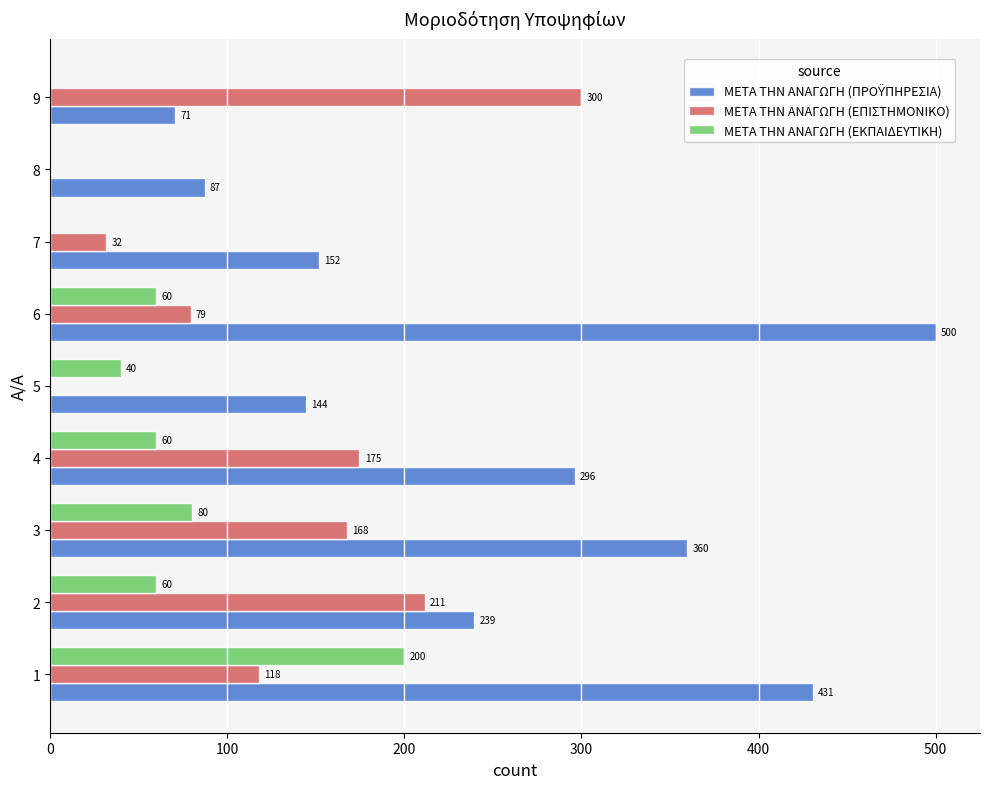

What is the sum of all ΜΕΤΑ ΤΗΝ ΑΝΑΓΩΓΗ (ΕΠΙΣΤΗΜΟΝΙΚΟ) values?

1083.0